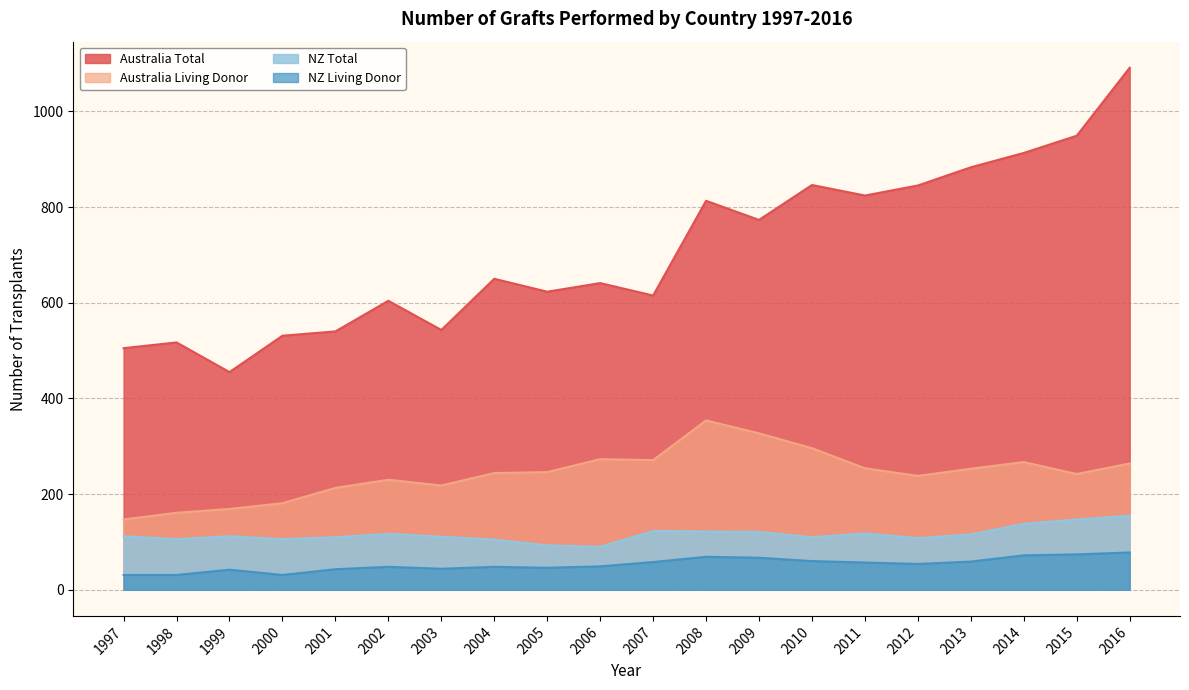

What is the total value across all series at 2003?

916